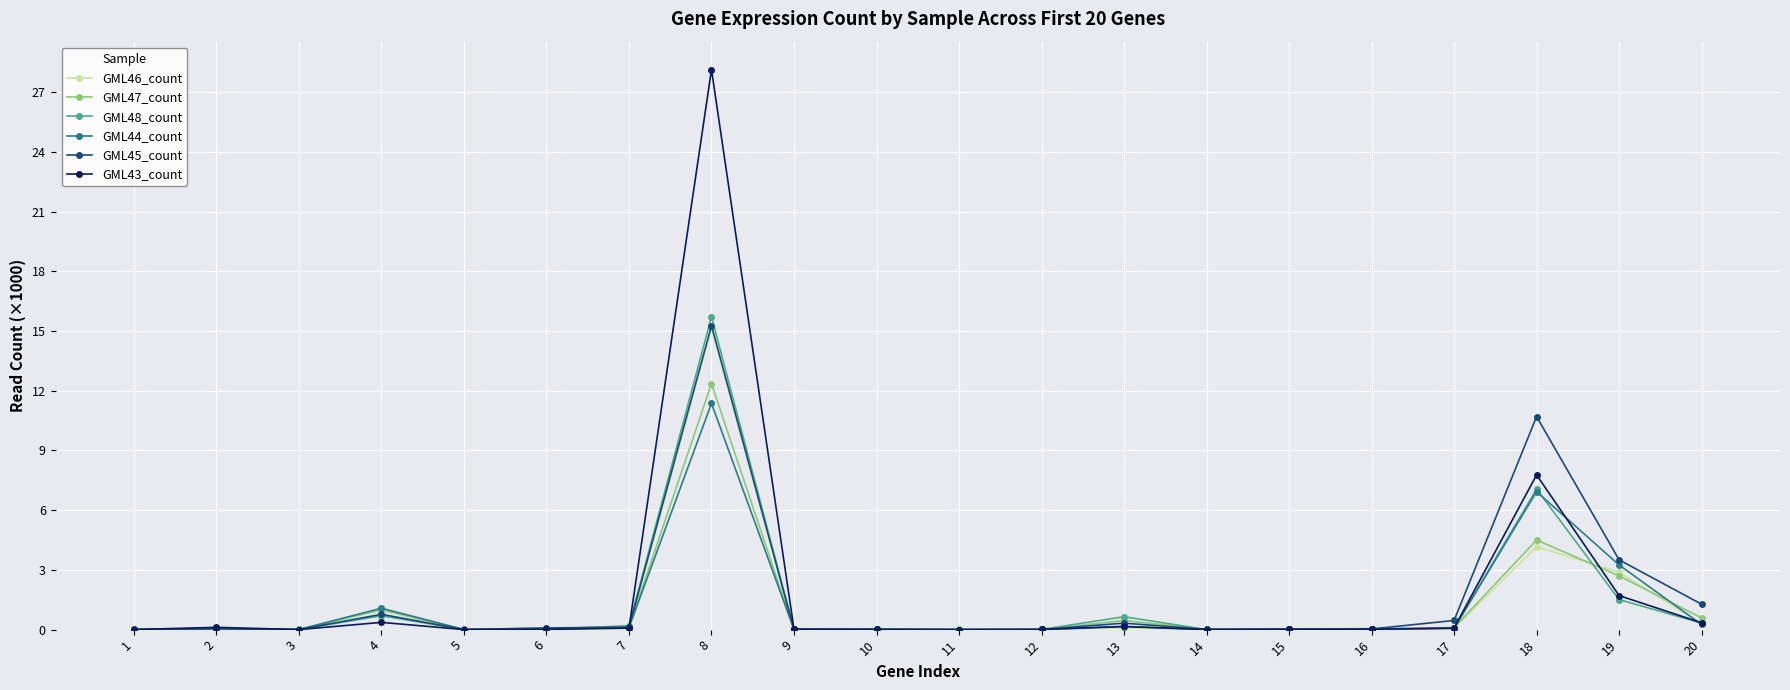

Which series has the widest spread of values?

GML43_count